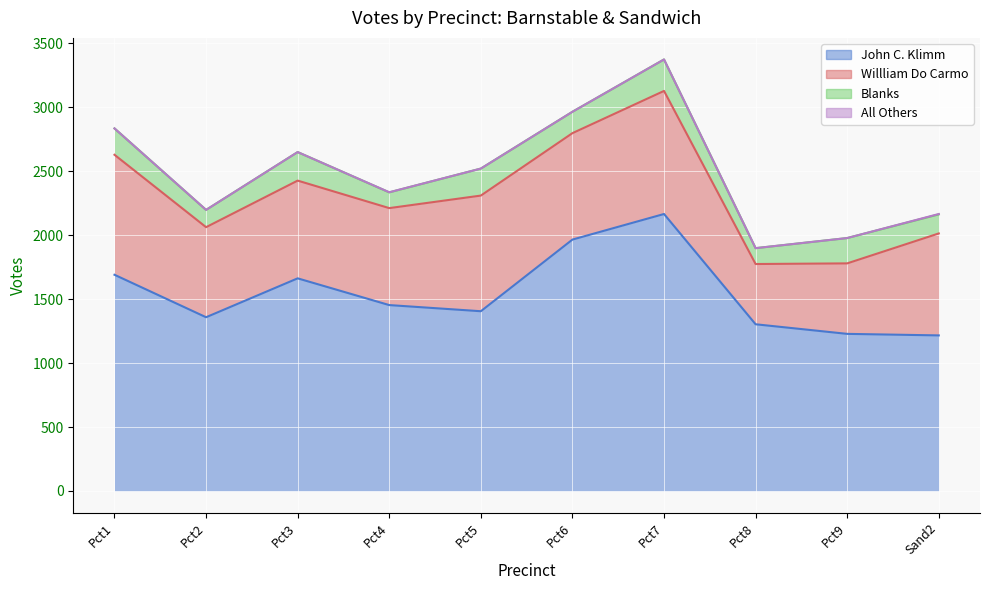

How many series are shown in this chart?

4